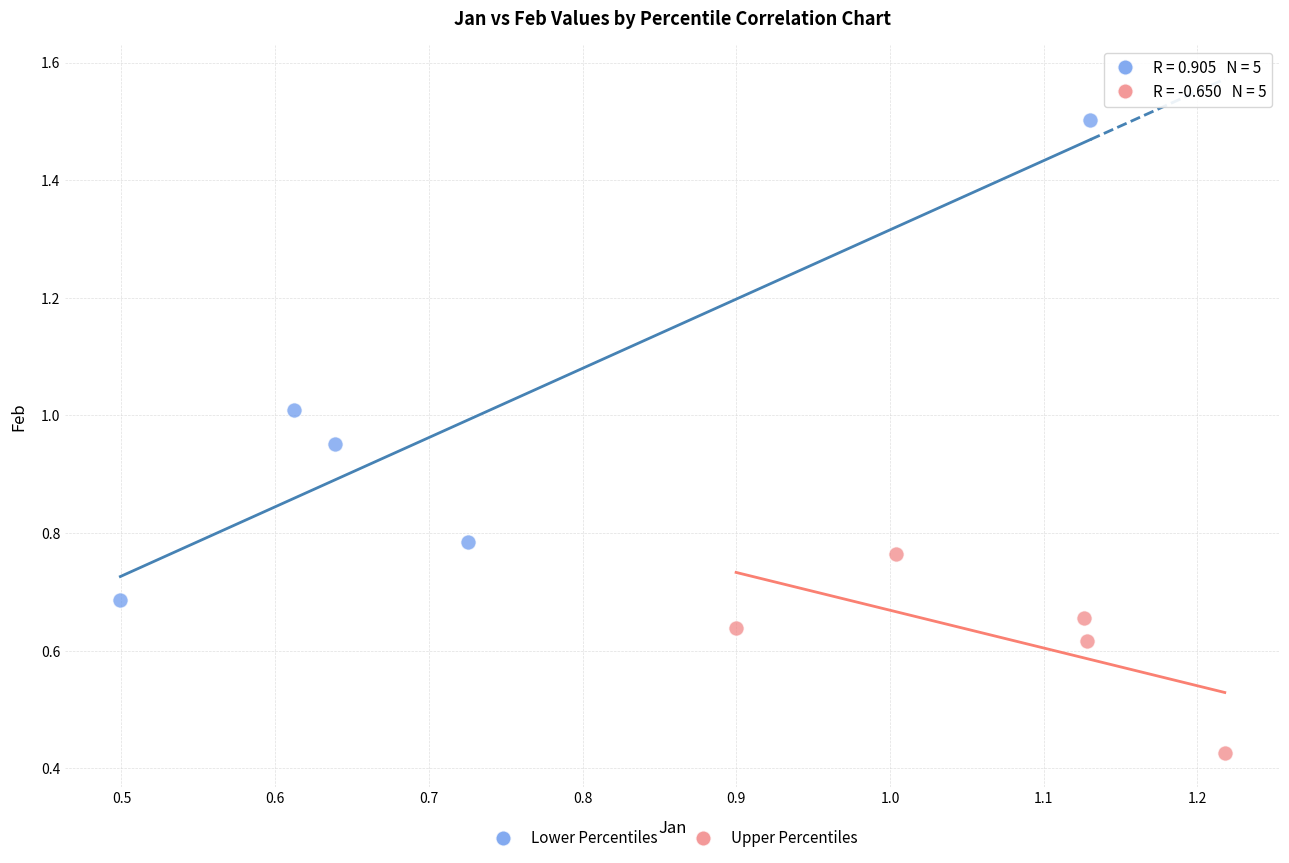

Which series has the widest spread of Y values?

Lower Percentiles